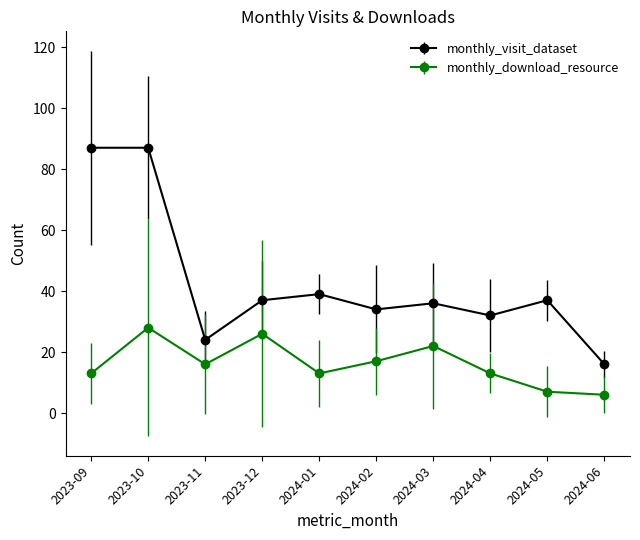

True or false: monthly_visit_dataset has more than 2 points higher than both neighbors.

True